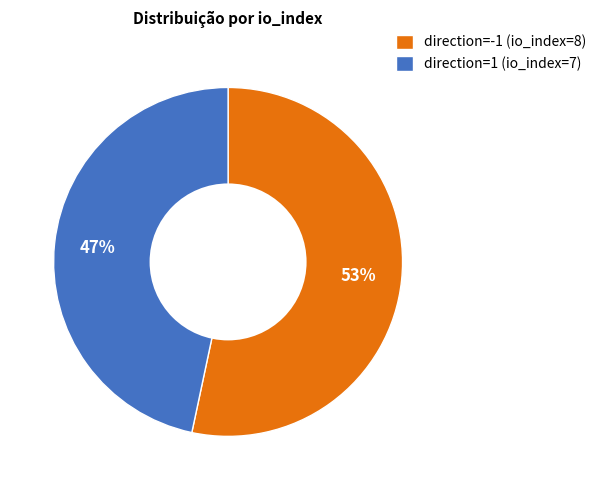

To the nearest percent, what is the average slice percentage?

50%